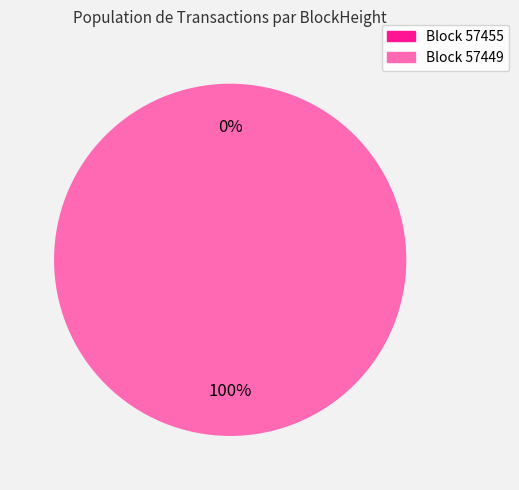

Which slice is the largest?

57449